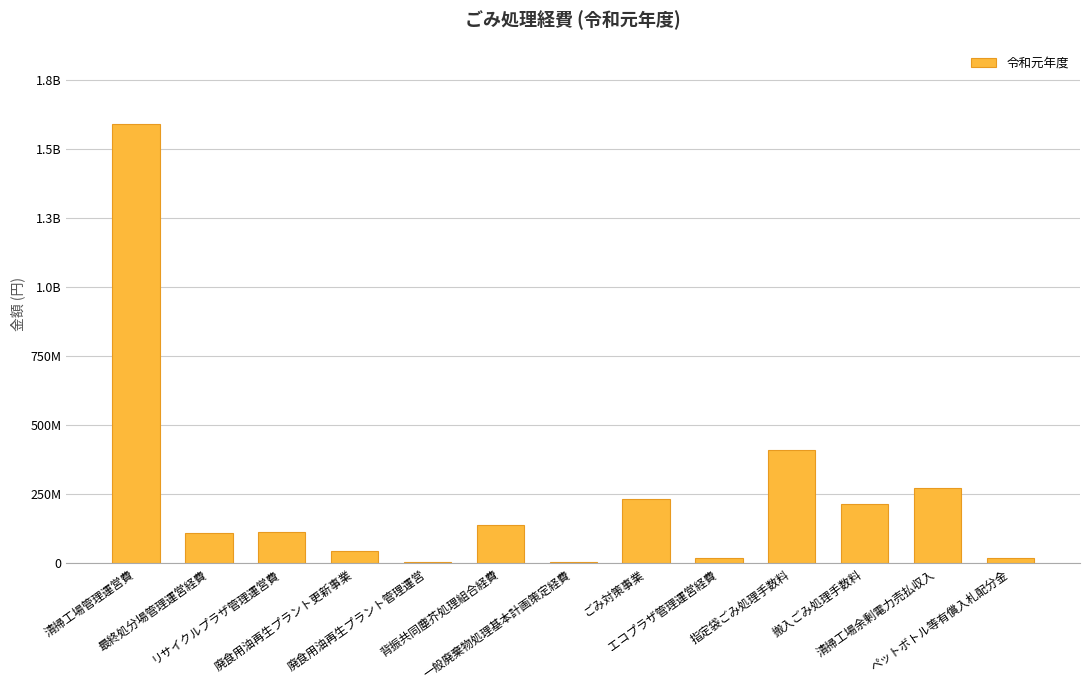

Reading left to right, transcribe all the data shown in this chart.

清掃工場管理運営費=1591421655	最終処分場管理運営経費=110057784	リサイクルプラザ管理運営費=113277172	廃食用油再生プラント更新事業=43527000	廃食用油再生プラント管理運営=6389243	背振共同塵芥処理組合経費=137938000	一般廃棄物処理基本計画策定経費=4180000	ごみ対策事業=234778540	エコプラザ管理運営経費=19429824	指定袋ごみ処理手数料=411232000	搬入ごみ処理手数料=216263950	清掃工場余剰電力売払収入=272208274	ペットボトル等有償入札配分金=18501586